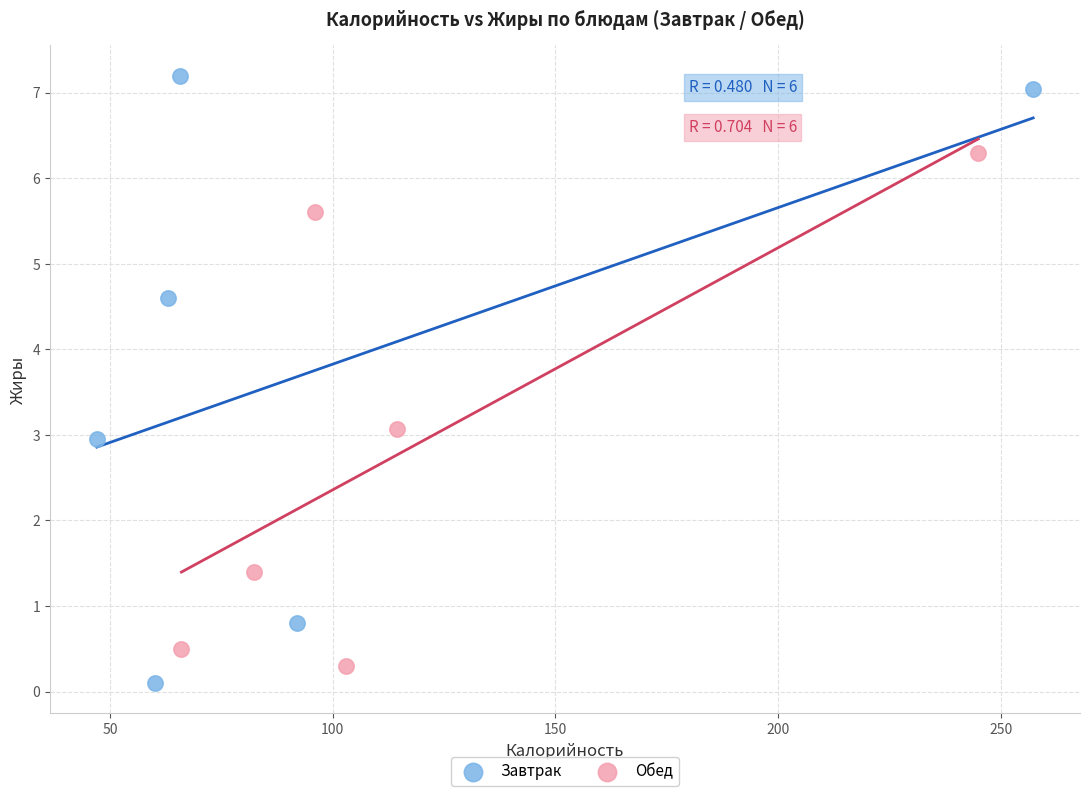

Which series has the widest spread of Y values?

Завтрак